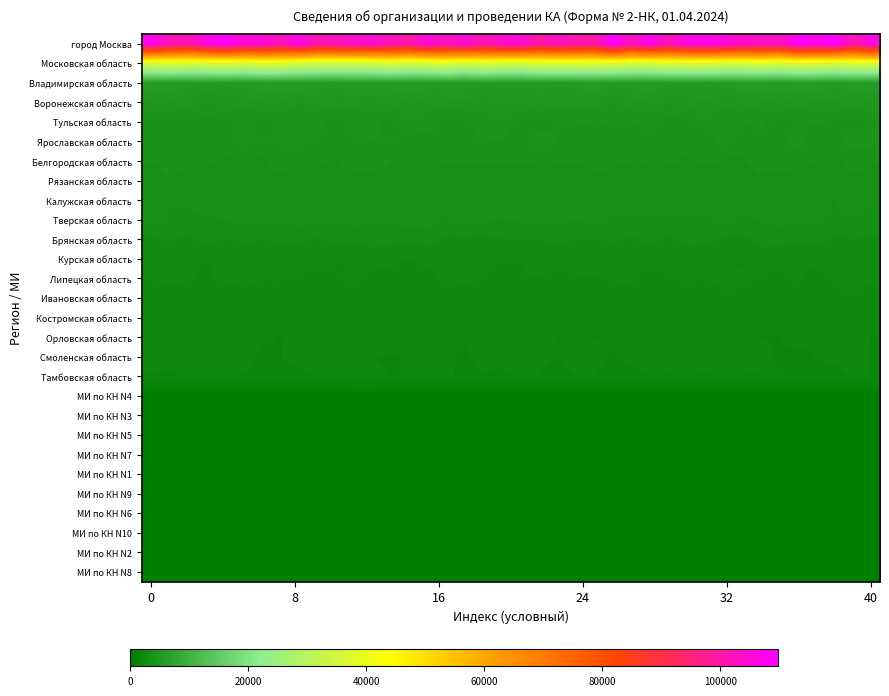

How many data points does each series have?

40